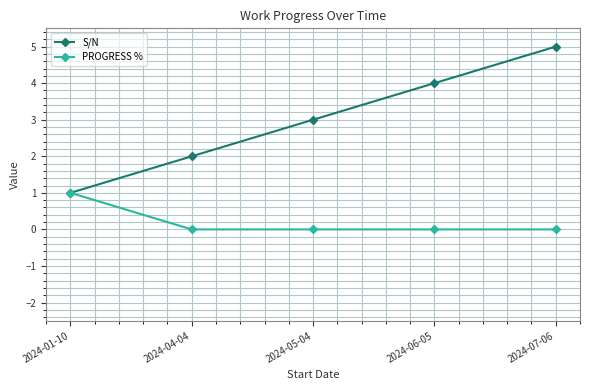

What is the average value of the S/N series?

3